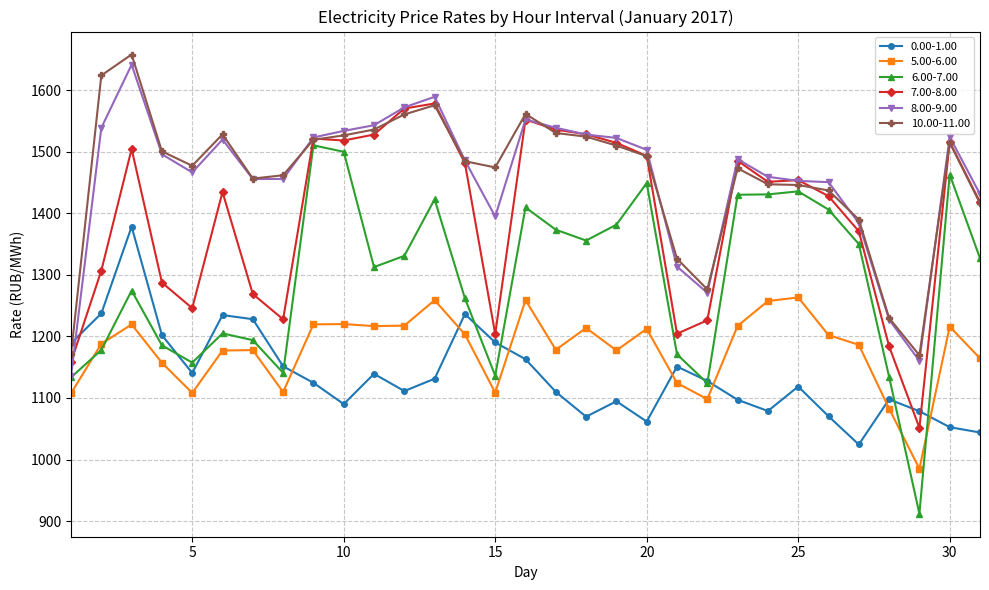

True or false: 6.00-7.00 and 5.00-6.00 cross at least once.

True